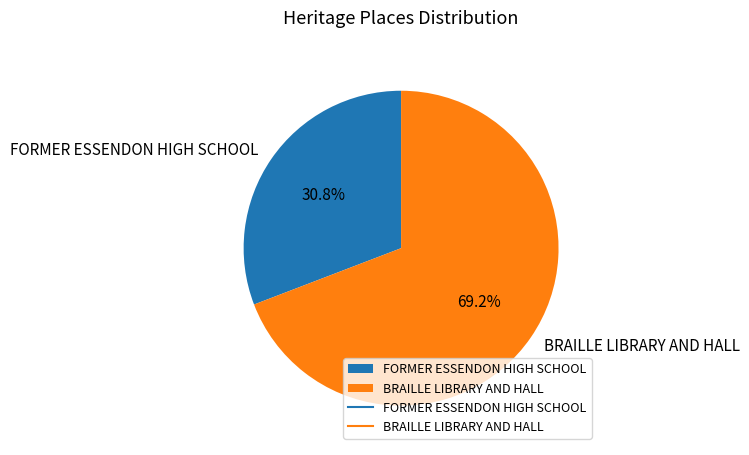

To the nearest percent, what is the difference between the BRAILLE LIBRARY AND HALL and FORMER ESSENDON HIGH SCHOOL slice percentages?

38%